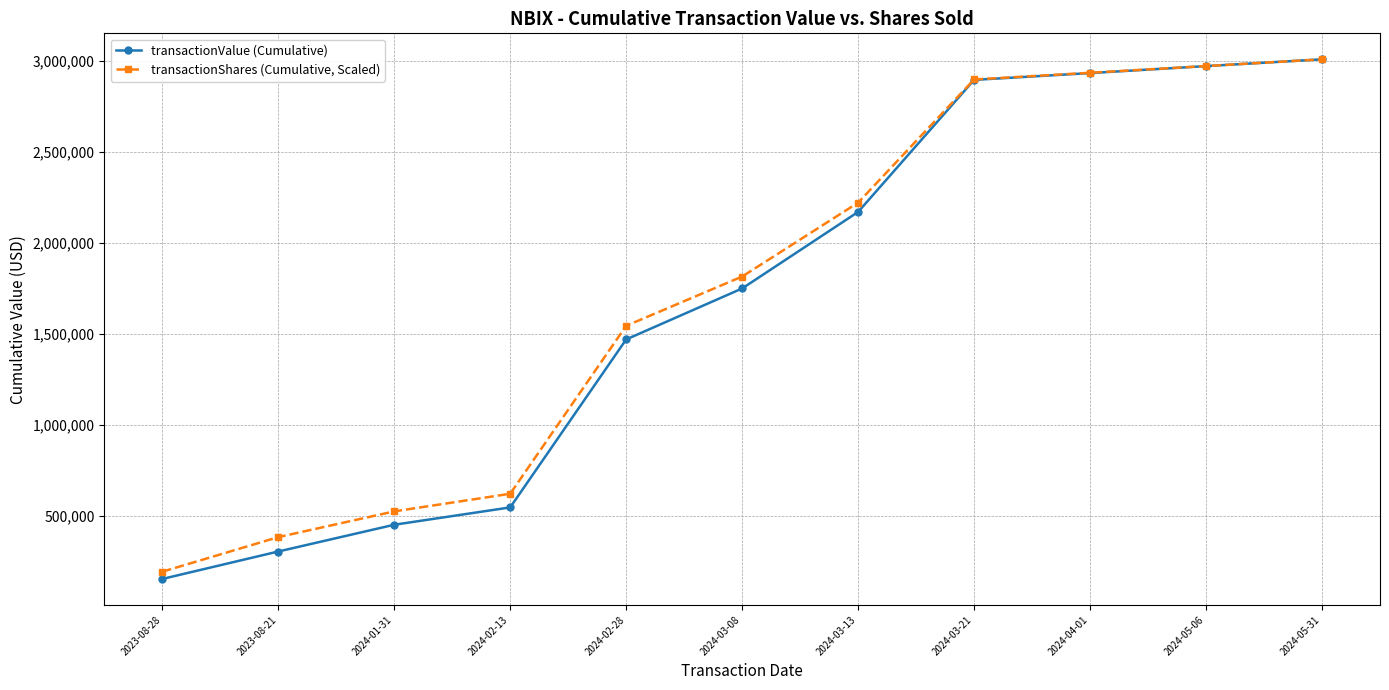

What is the spread (max minus min) of values at 2024-02-13?

75027.5